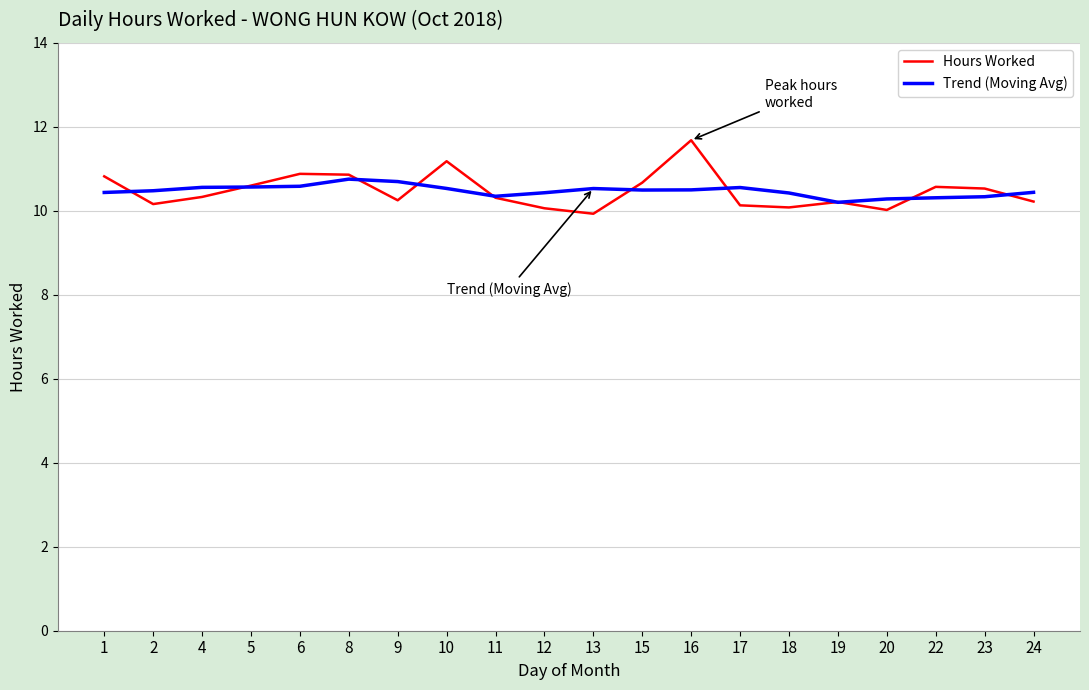

Read the Hours Worked value at 17.

10.1